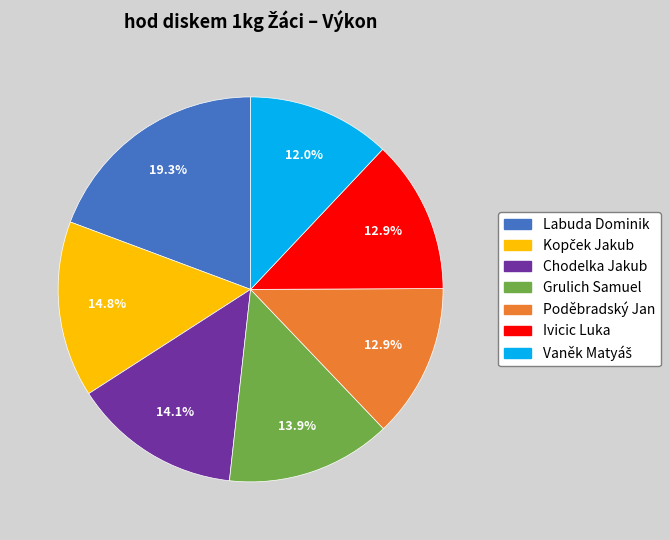

Approximately how many times larger is the value at Labuda Dominik compared to Chodelka Jakub?

1.4